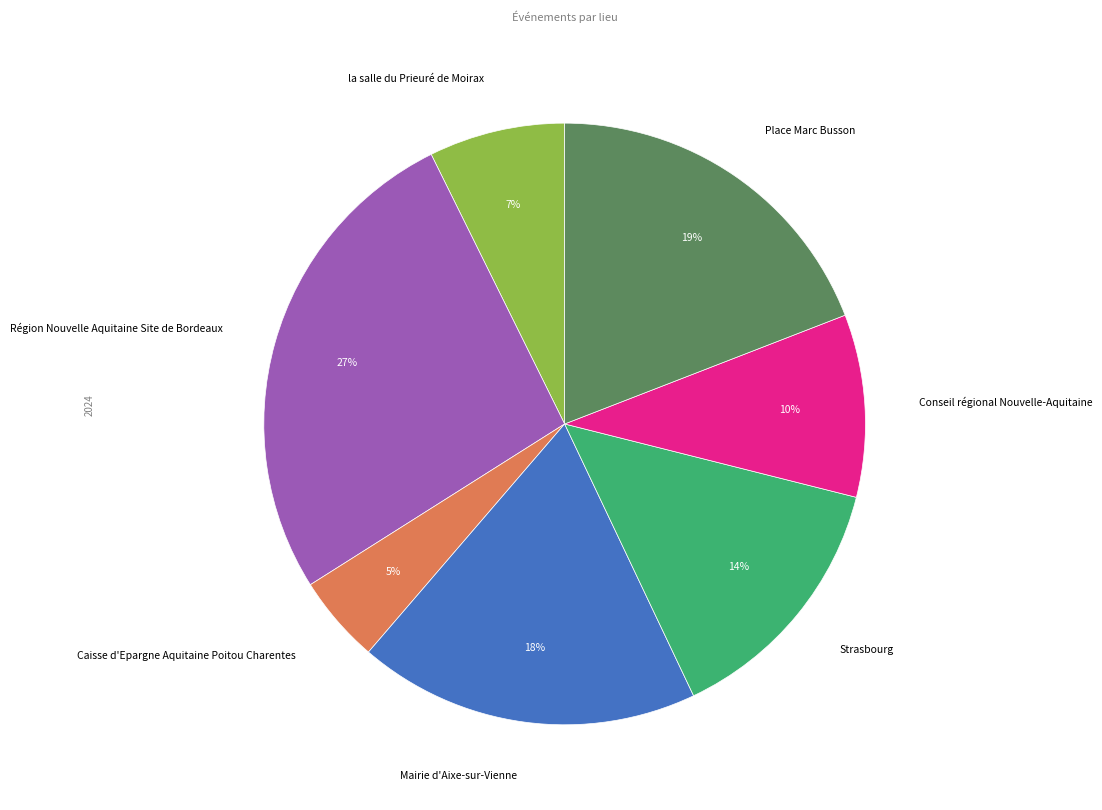

Approximately how many times larger is the value at Caisse d'Epargne Aquitaine Poitou Charentes compared to Mairie d'Aixe-sur-Vienne?

0.3